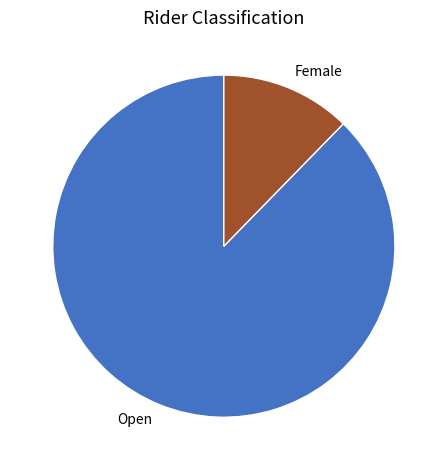

Which category has the biggest portion of the pie?

Open